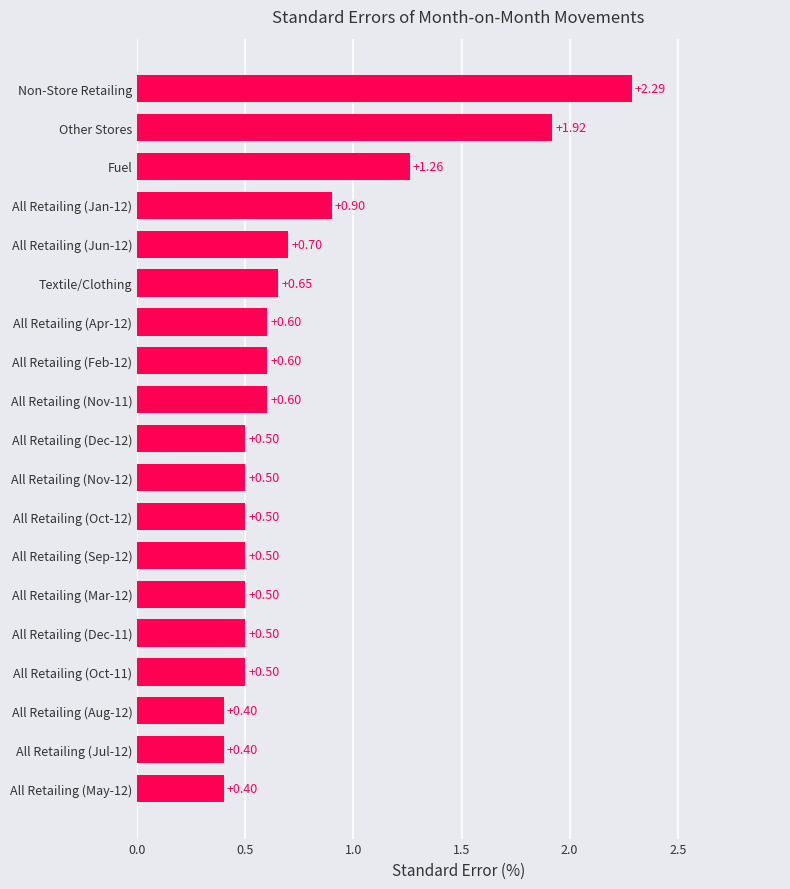

Which has a higher value, All Retailing (Mar-12) or Other Stores?

Other Stores